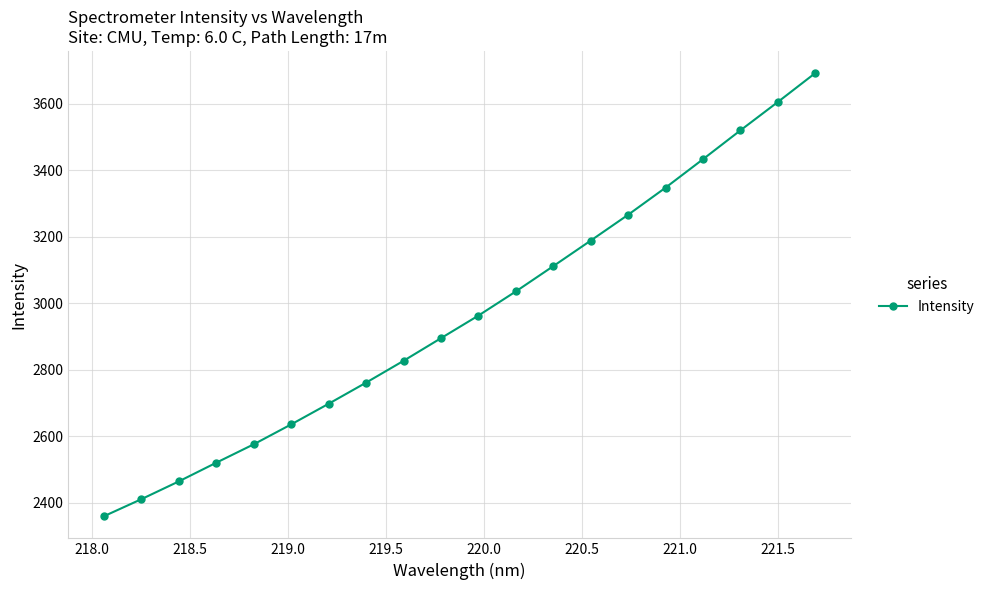

What is the average value?

2965.0